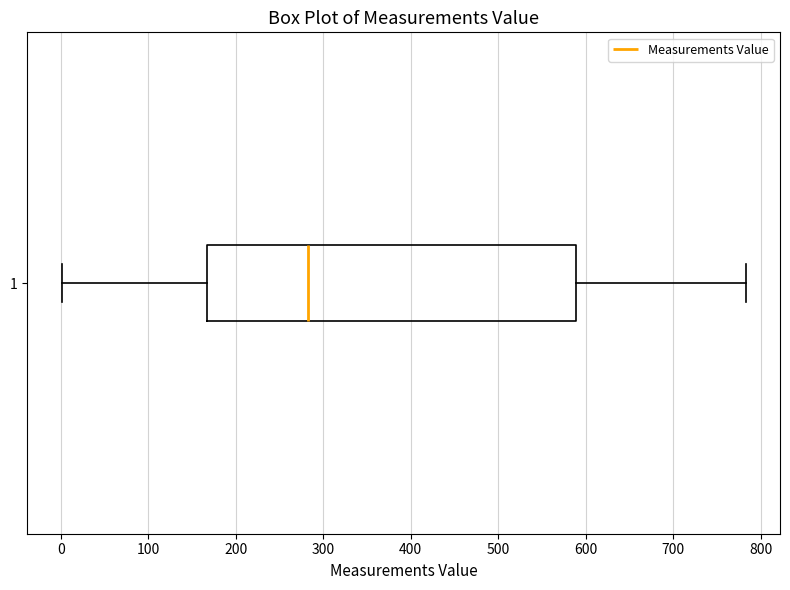

Where does the right whisker of the box at y = 1 end on the x-axis? The values are not printed on the chart, so give them approximately, as read against the axis.

780